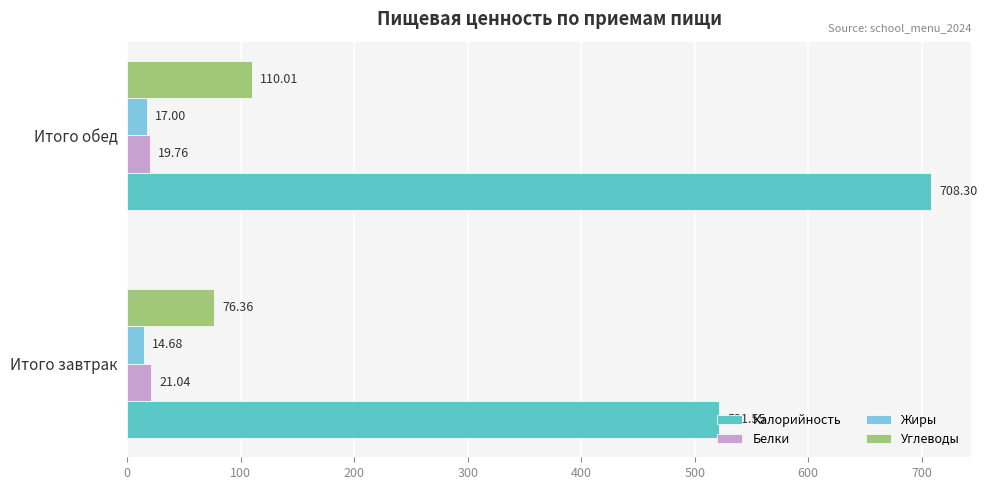

Between Итого завтрак and Итого обед, which series saw the biggest shift?

Калорийность